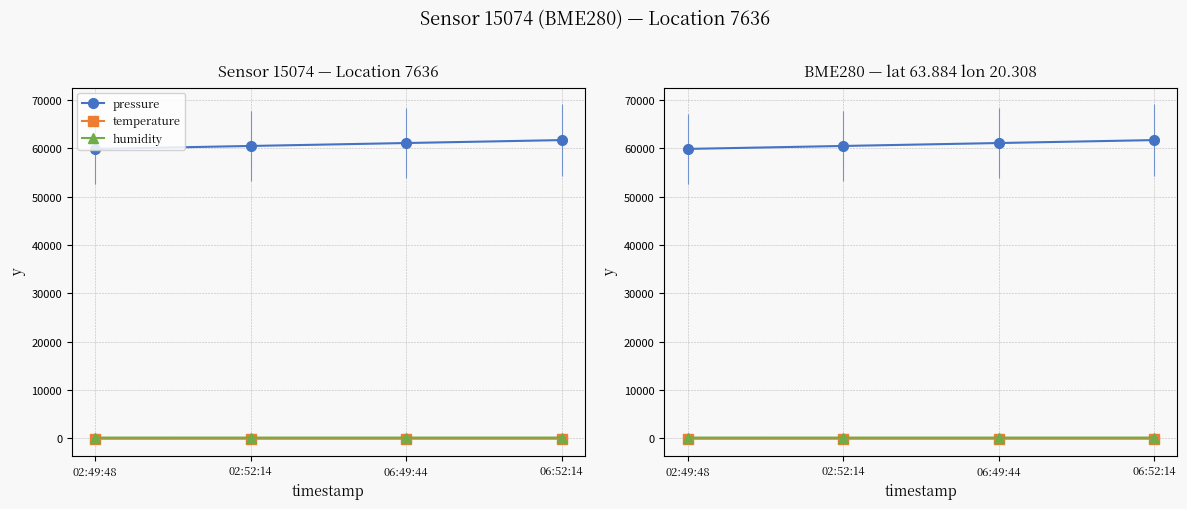

Is this an area chart (filled region under the line)?

No